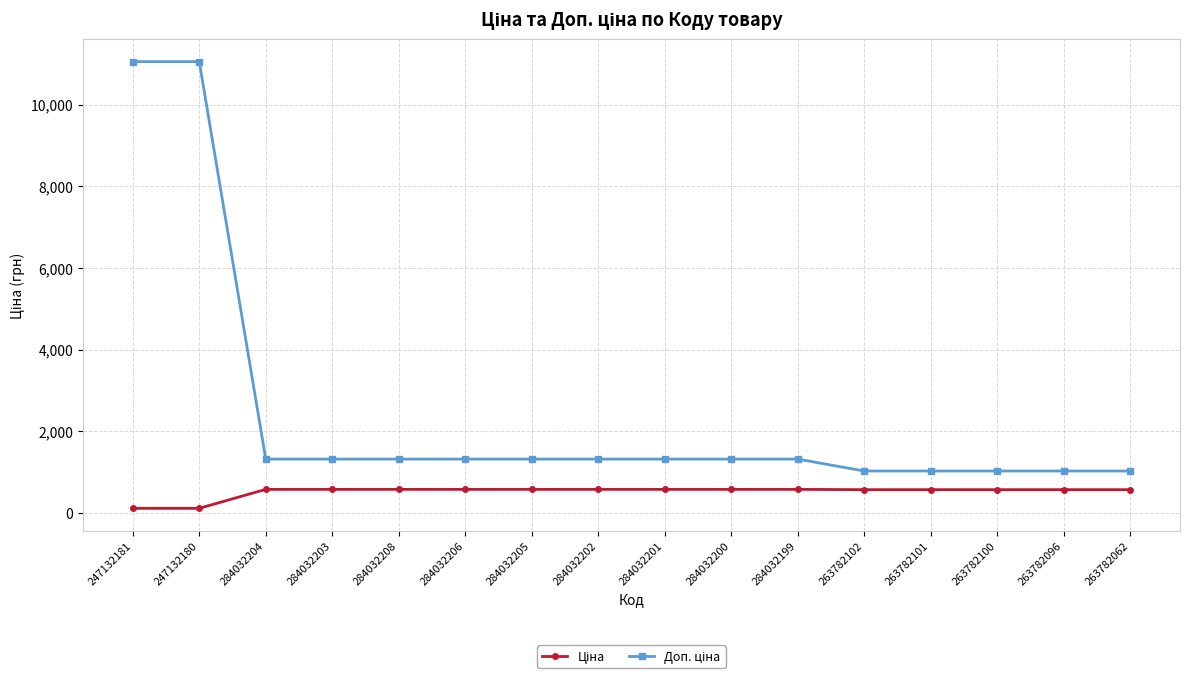

What is the total value across all series at 263782100?

1592.2